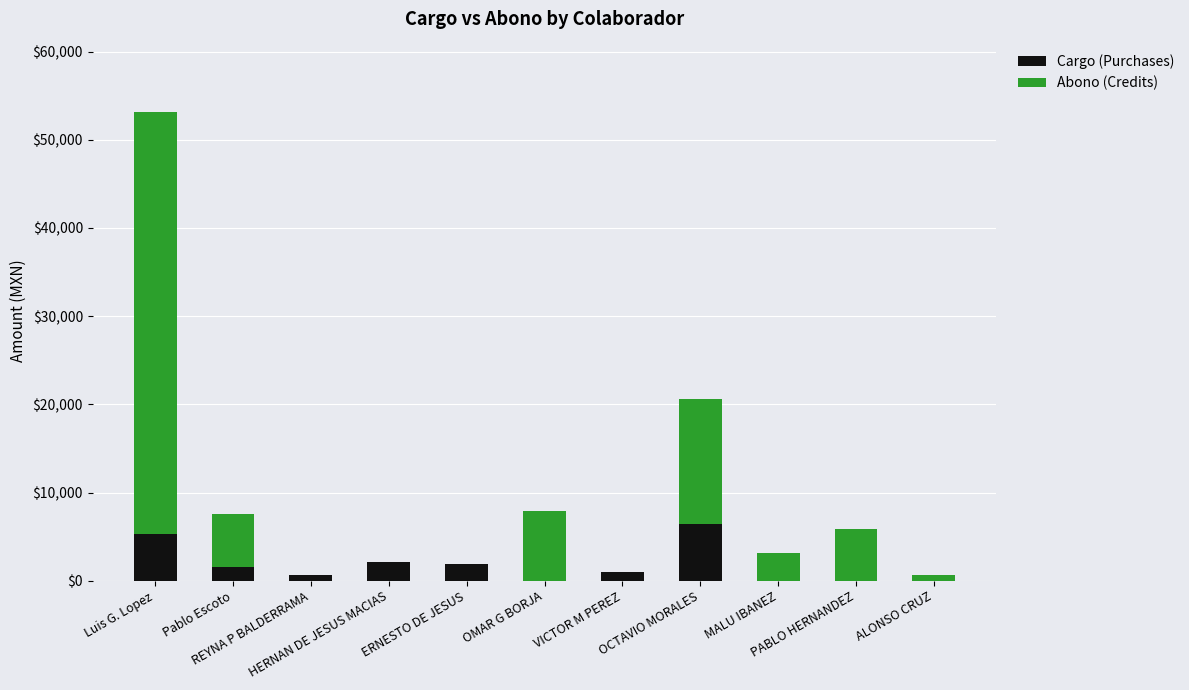

What are all the series names shown in the legend?

Cargo (Purchases), Abono (Credits)